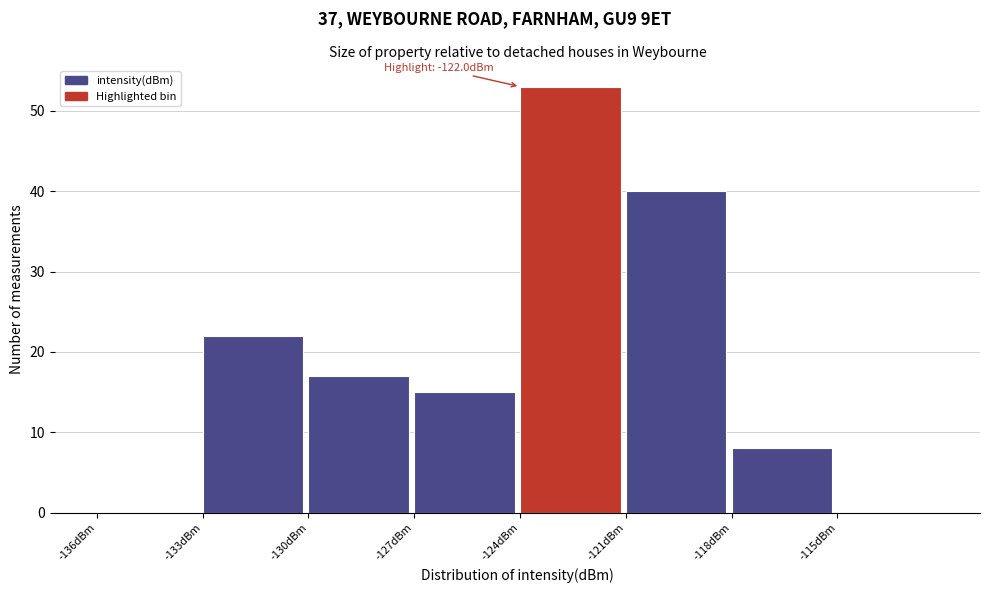

Over which range of the x-axis is the bar tallest?

-124 to -121